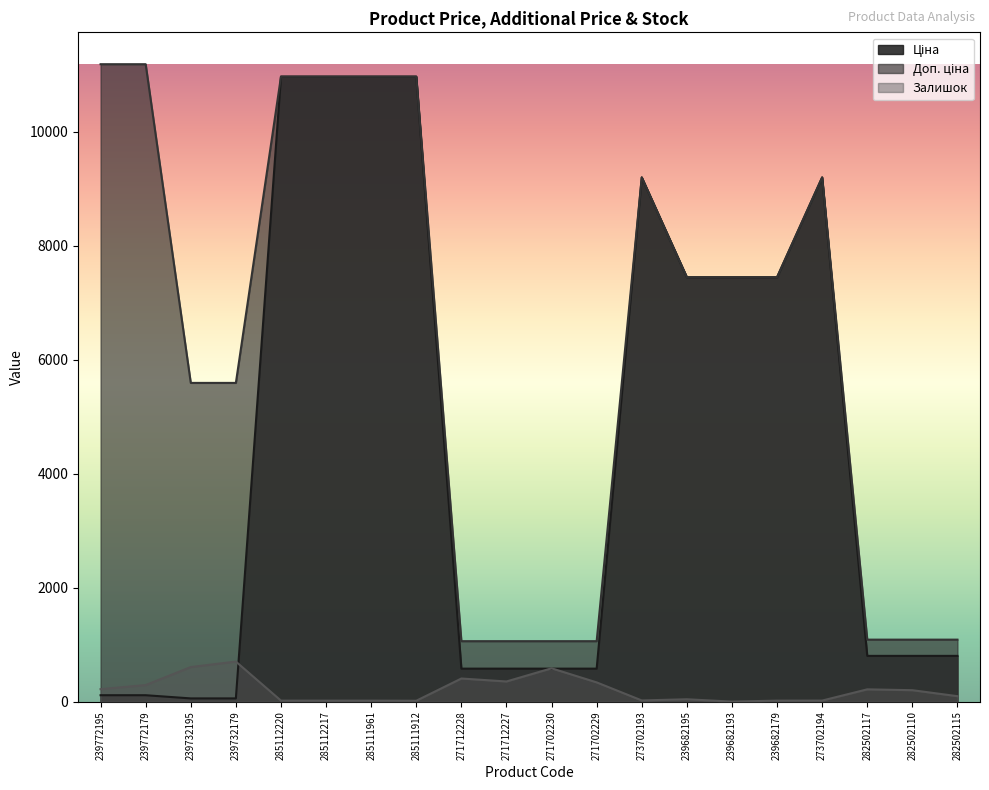

What is the approximate value of Залишок at 273702193?

20.0